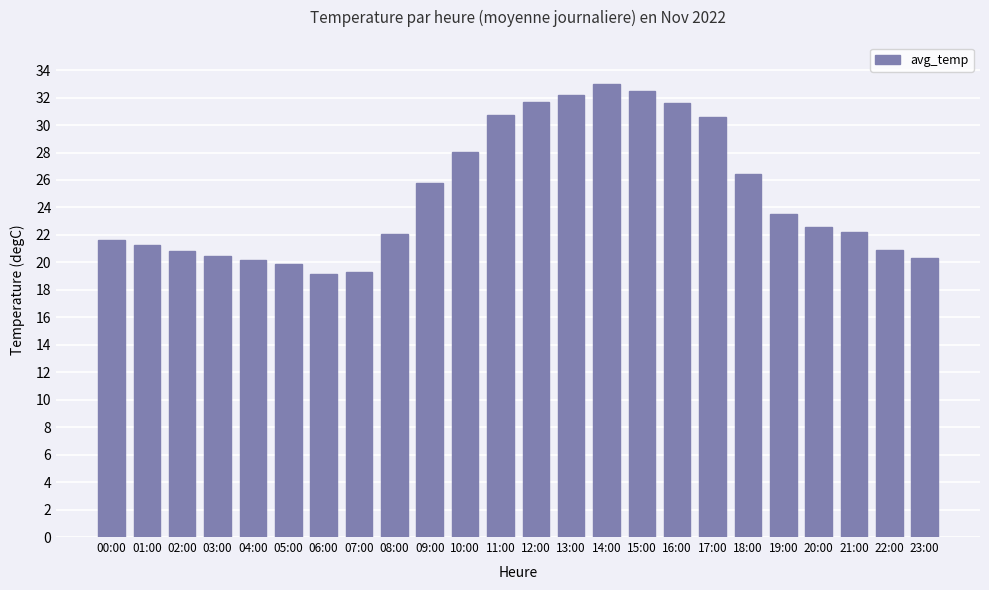

What position from the left is 17:00?

18